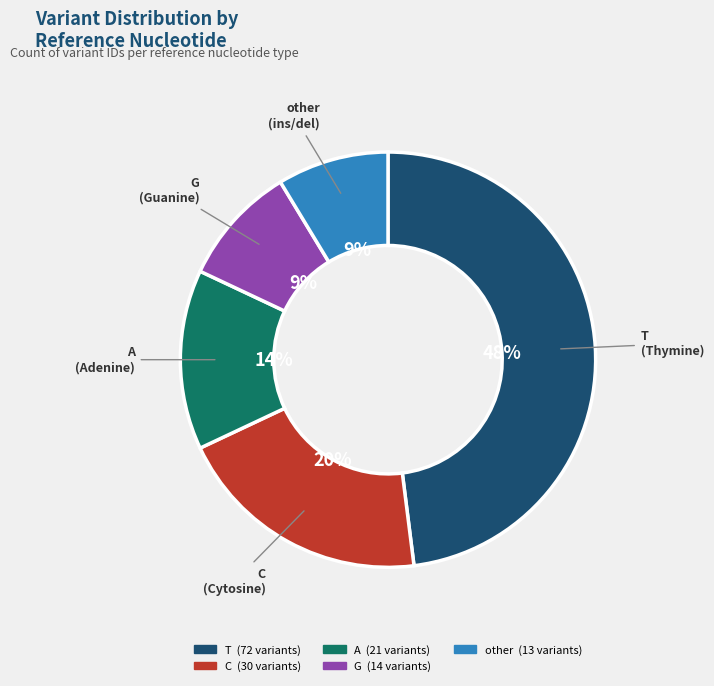

Which category has the biggest portion of the pie?

T